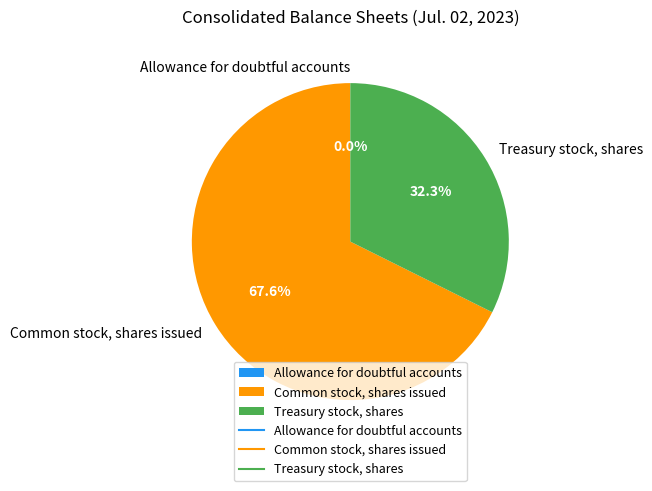

The Treasury stock, shares slice represents 32% of the pie. True or false?

True